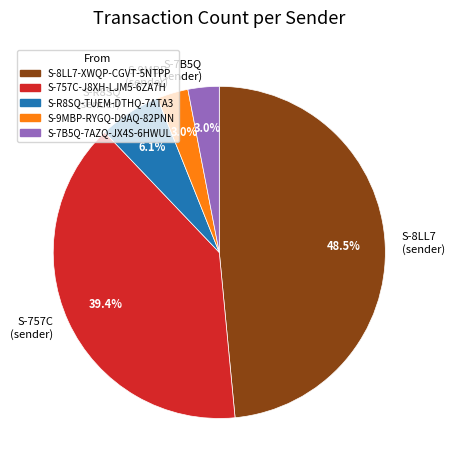

How many segments does this pie chart have?

5